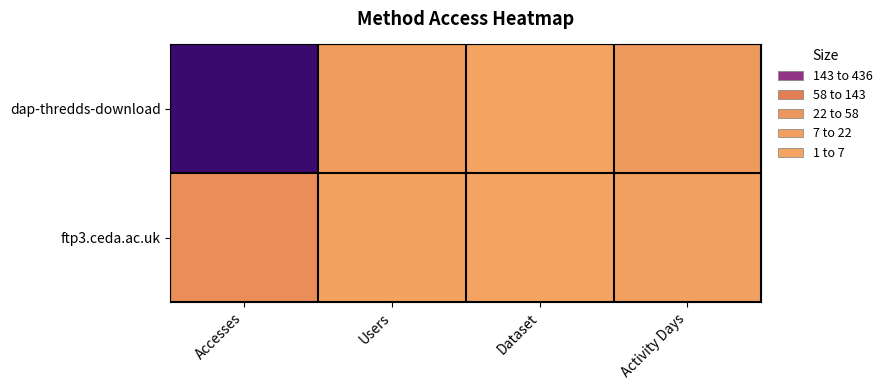

Which series has the largest total across all categories?

dap-thredds-download